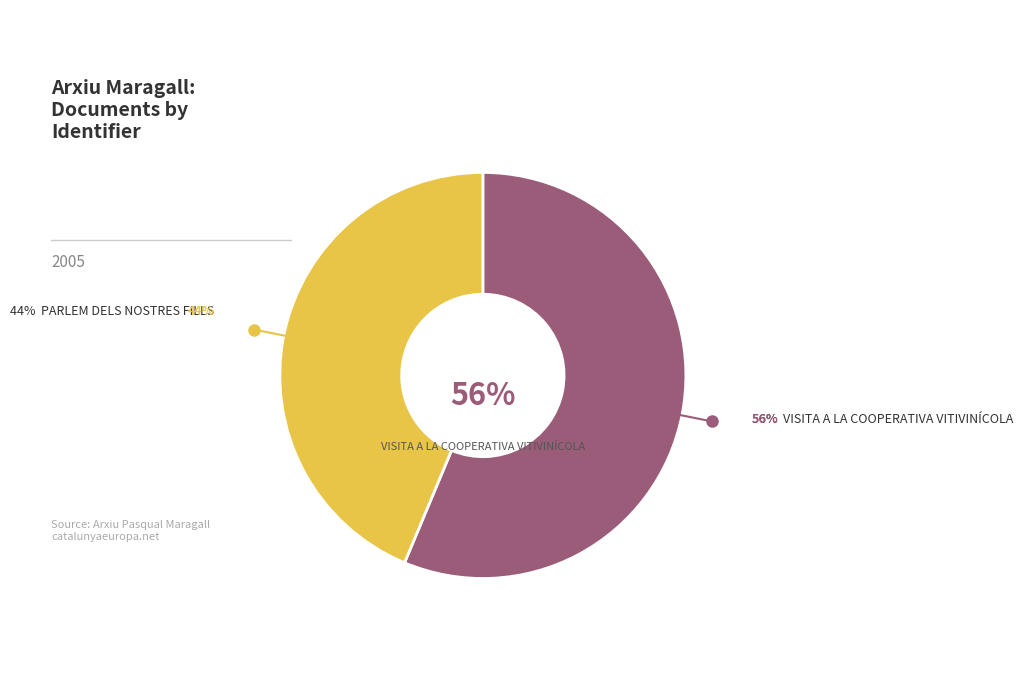

To the nearest percent, what is the combined percentage of Parlem dels nostres fills and Visita a la Cooperativa Vitivinícola?

100%